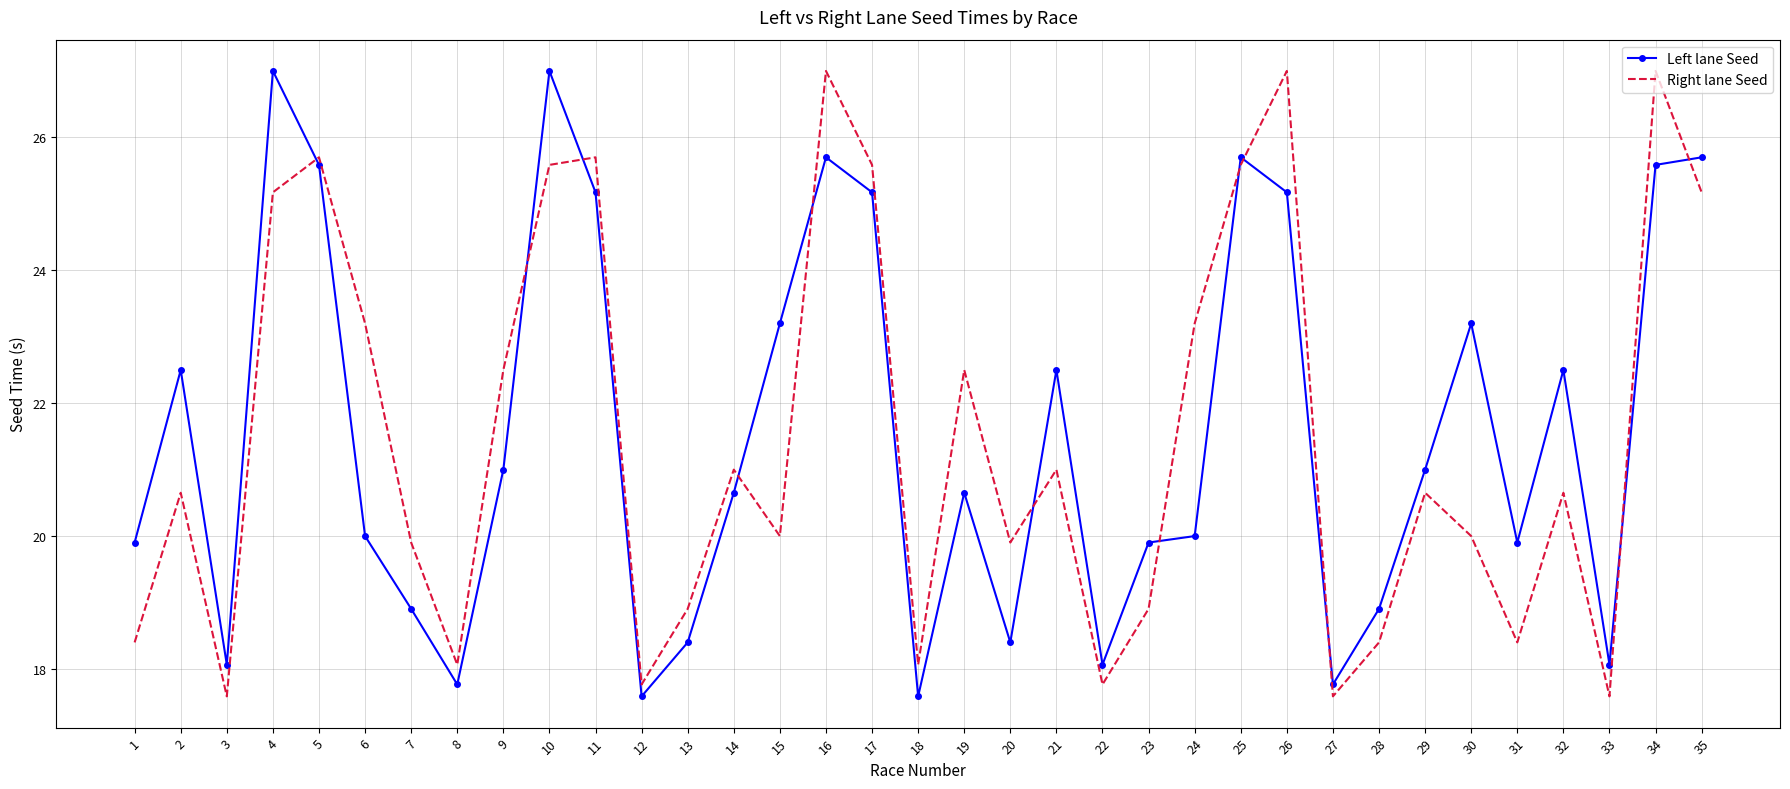

Rank the series at 9 from highest to lowest value.

Right lane Seed, Left lane Seed